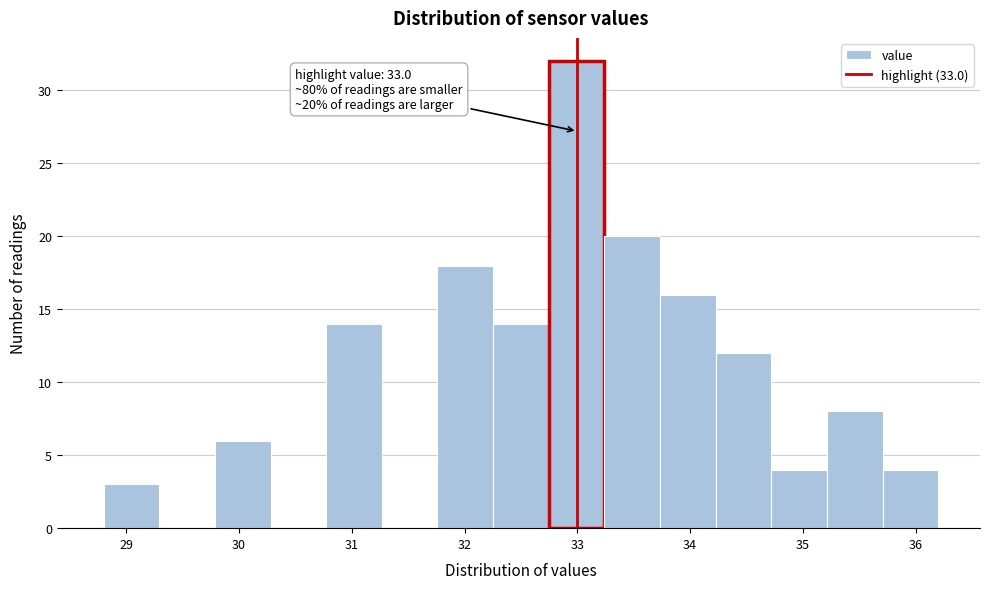

Which range on the x-axis has the tallest bar?

32.7 to 33.2